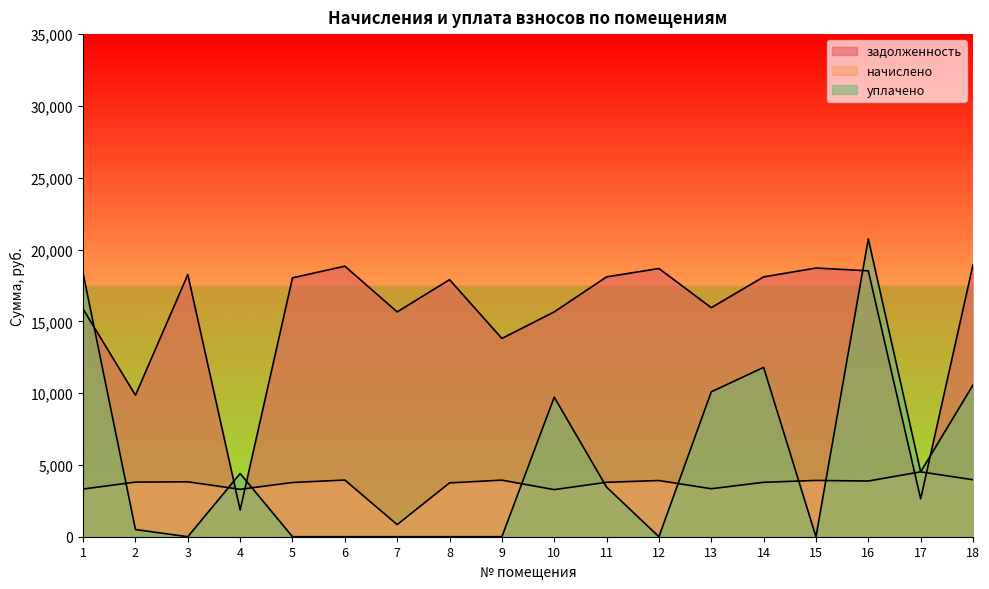

Does the chart have visible grid lines?

No